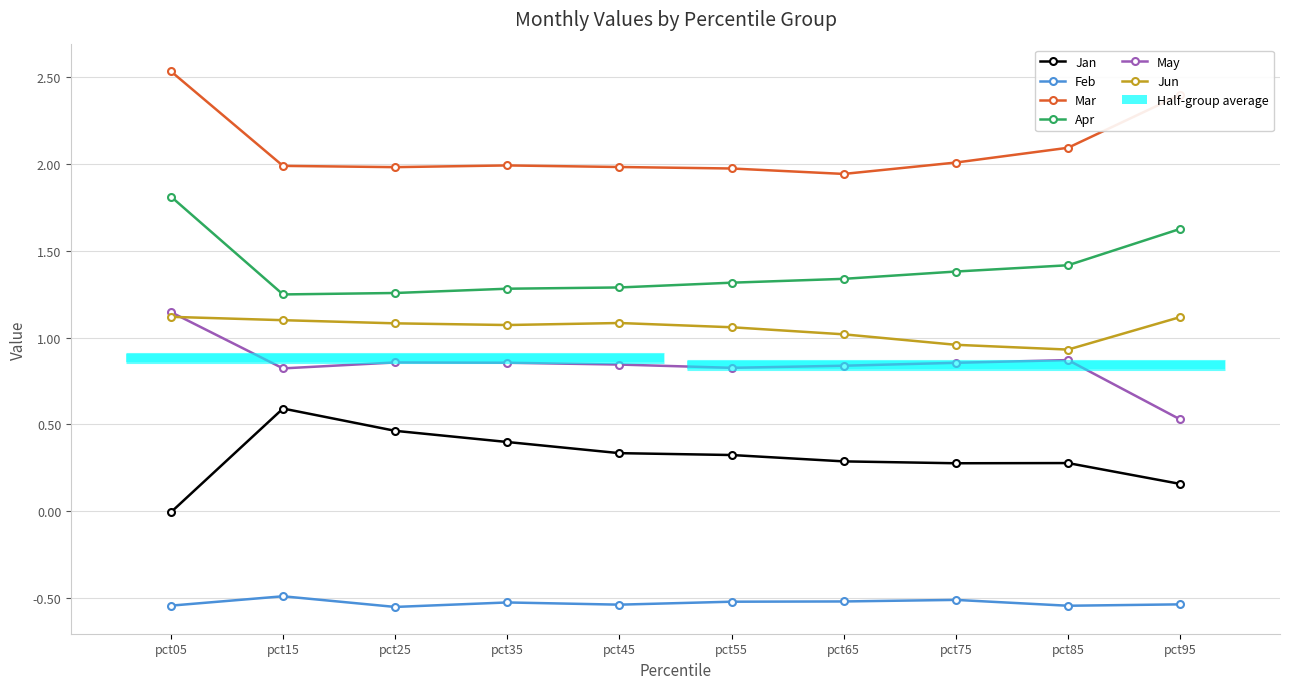

List the labels in order of Apr value, smallest first.

pct15, pct25, pct35, pct45, pct55, pct65, pct75, pct85, pct95, pct05